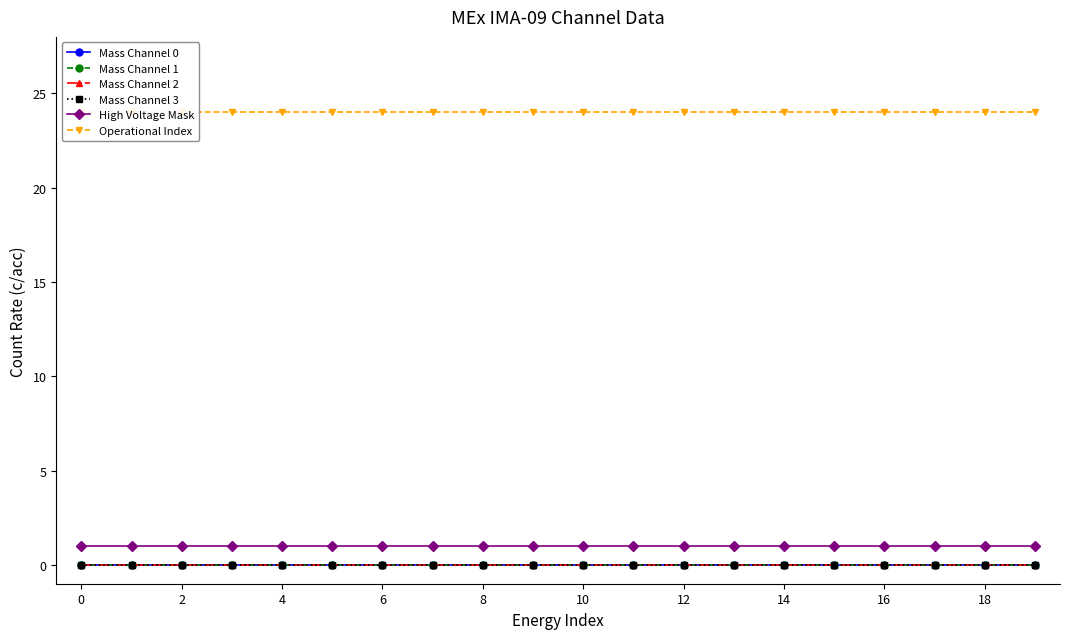

Is the value of Mass Channel 1 at 0 greater than the value of Mass Channel 3 at 12?

No